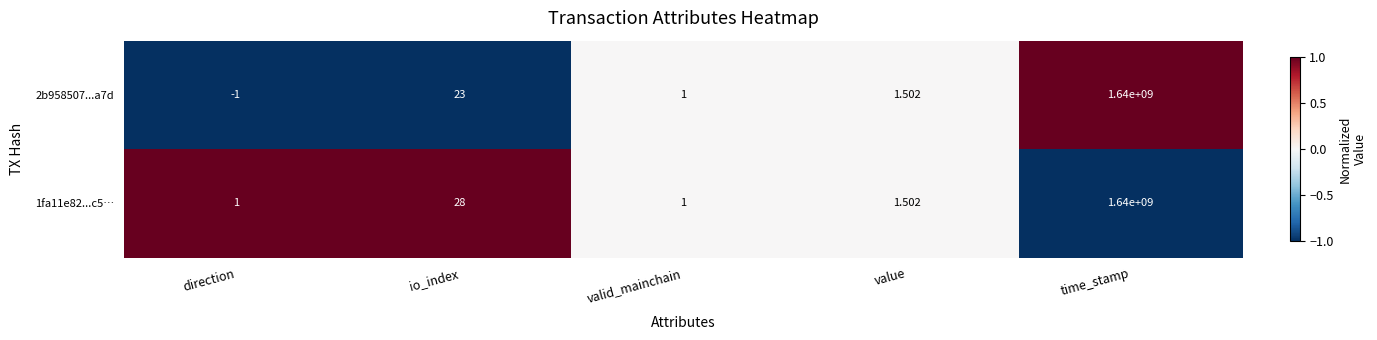

Which series changed the most between io_index and value?

1fa11e82...c5…